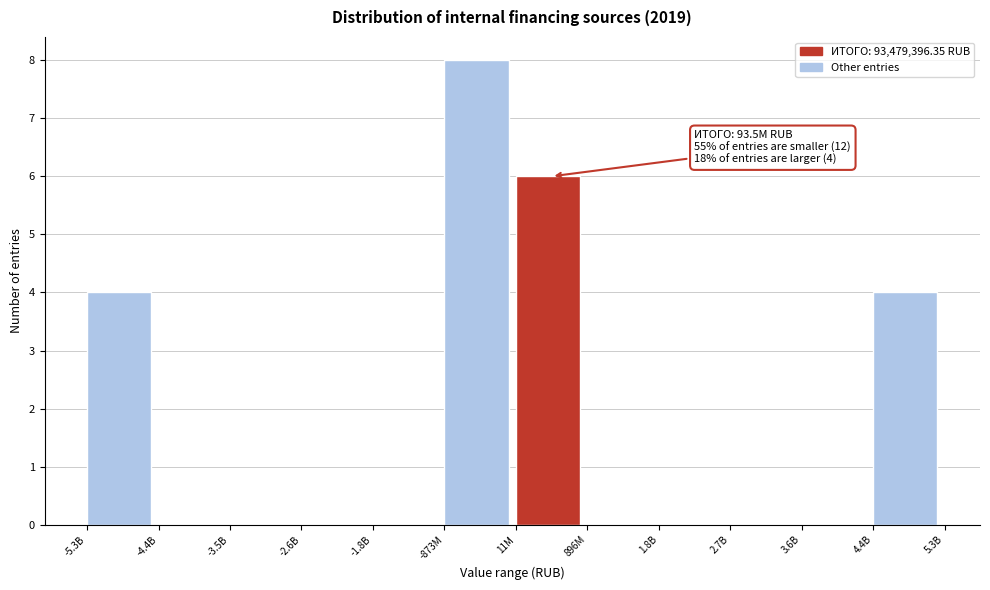

Reading left to right, extract all data points from this chart.

-5.3B=4	-4.4B=0	-3.5B=0	-2.6B=0	-1.8B=0	-873M=8	11M=6	896M=0	1.8B=0	2.7B=0	3.6B=0	4.4B=4